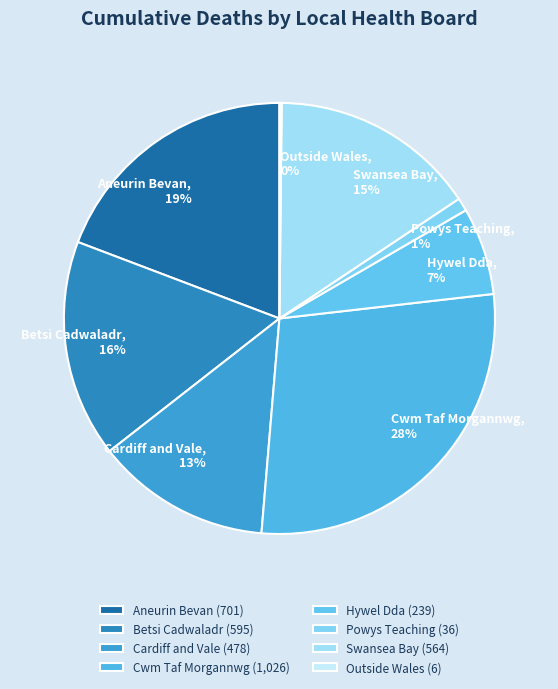

Does any single category account for the majority?

No